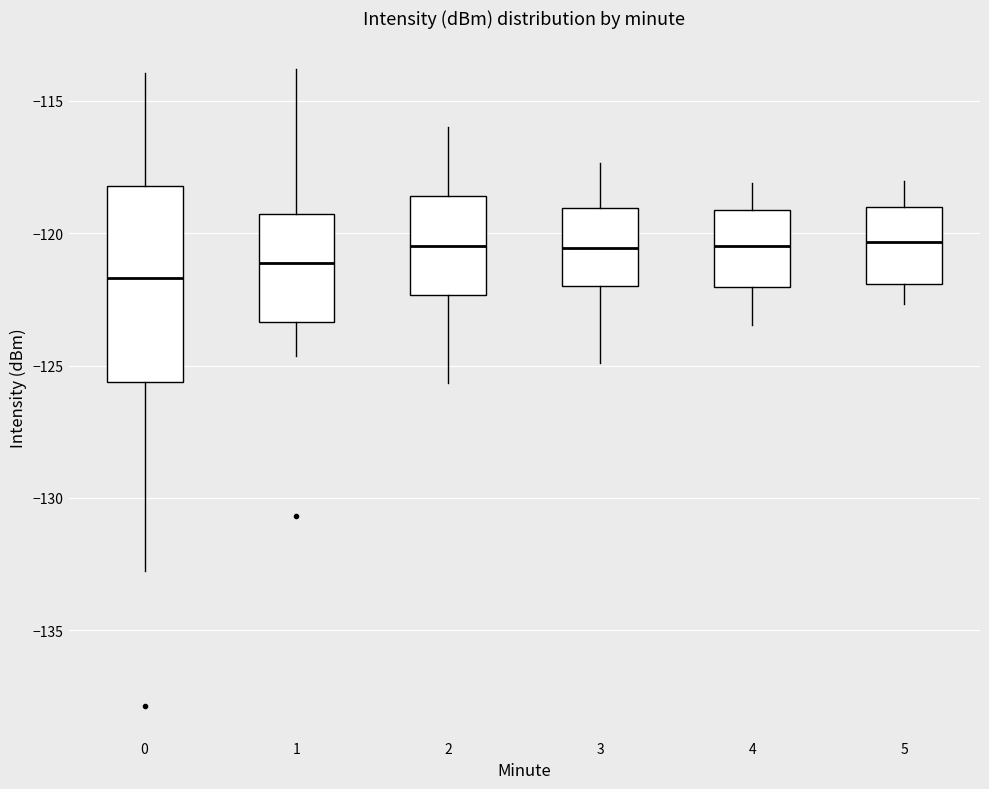

Which box has the lowest median line?

0